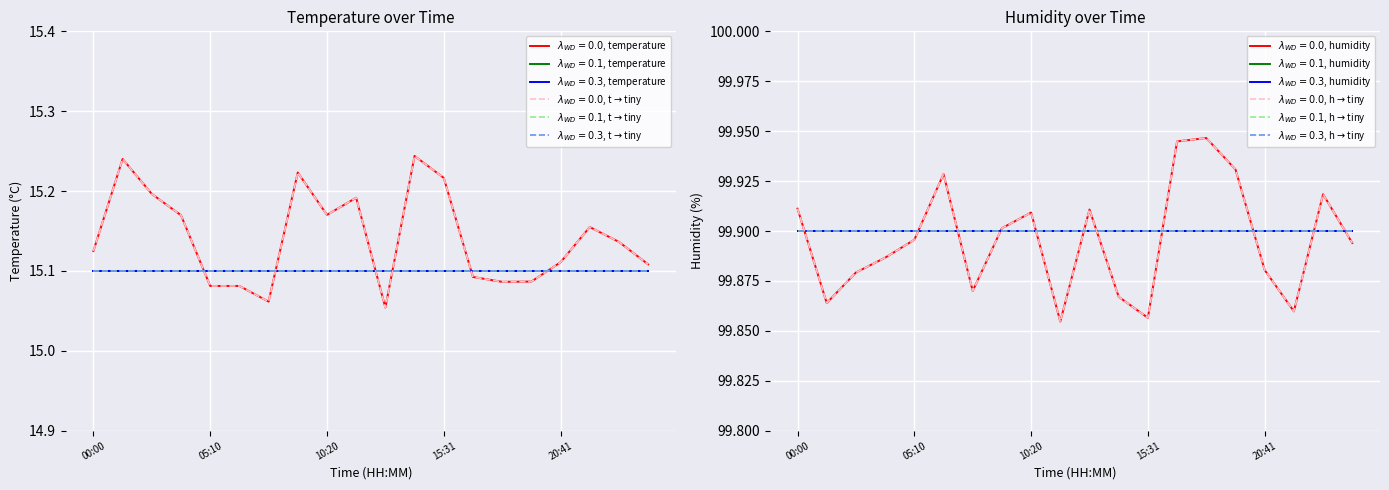

What is the value of the temperature (smoothed) point at the 2nd from the left?

15.1